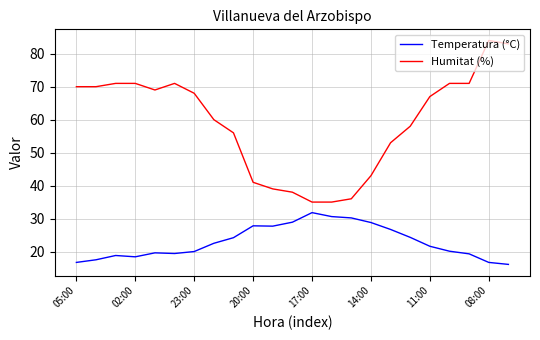

Which series has the widest spread of values?

Humitat (%)